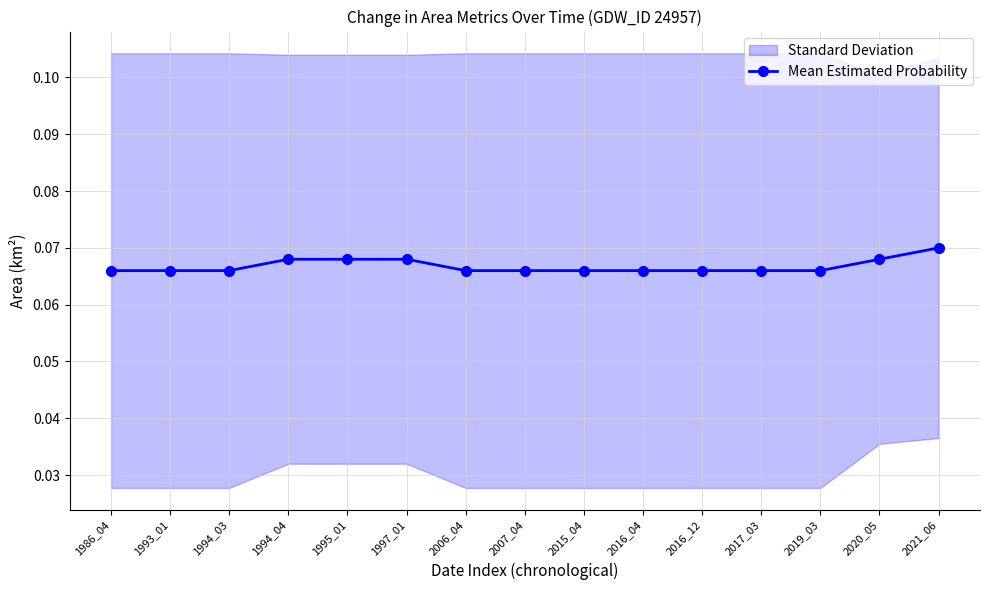

What is the maximum value shown in the chart?

0.1